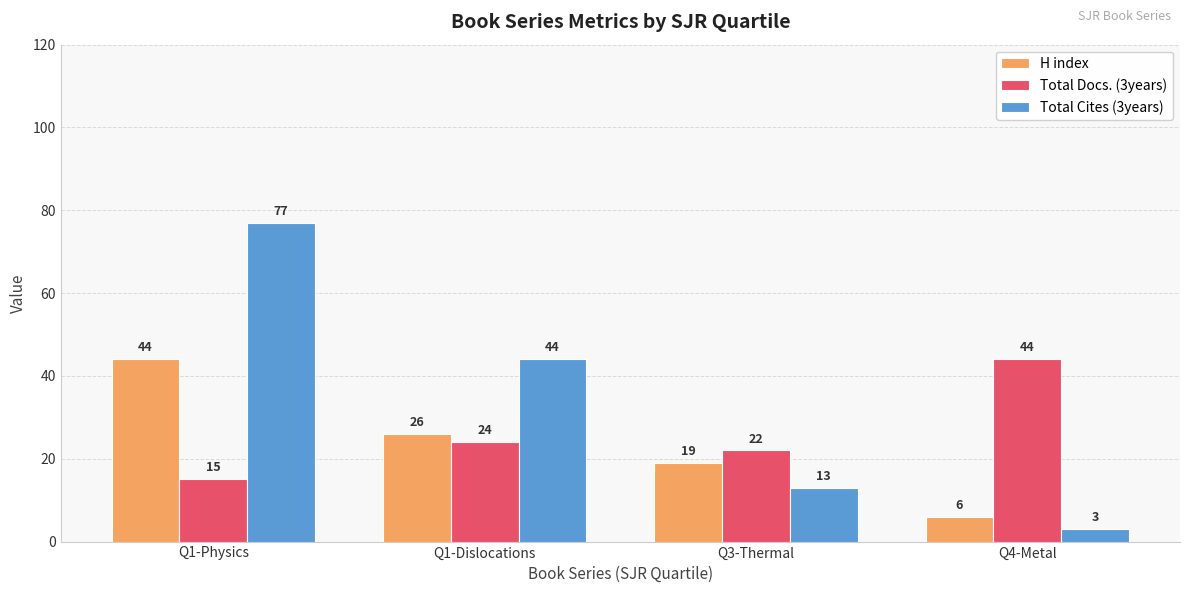

What is the greatest value displayed?

77